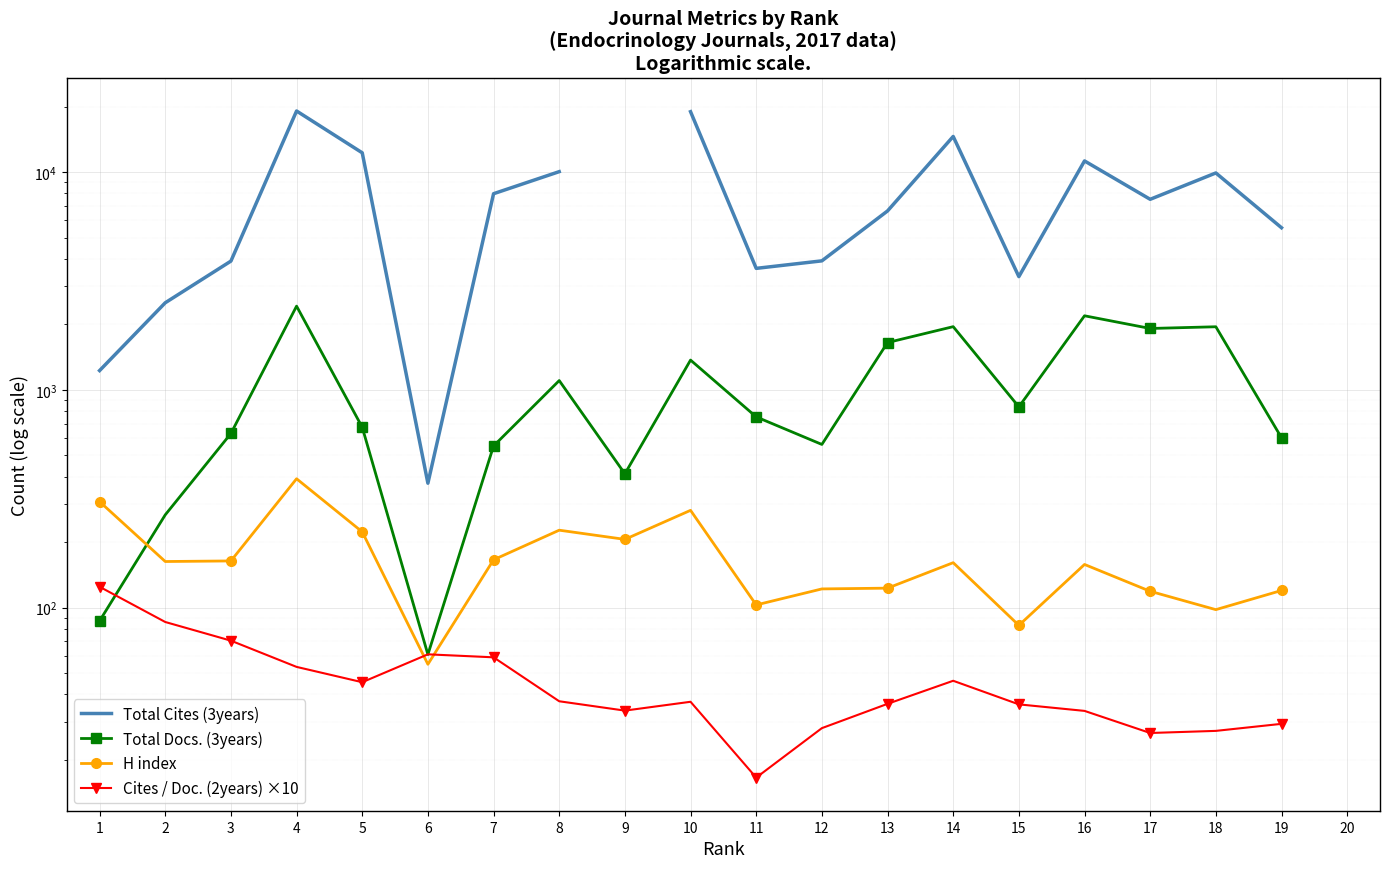

At which category does the chart reach its minimum across all series?

11